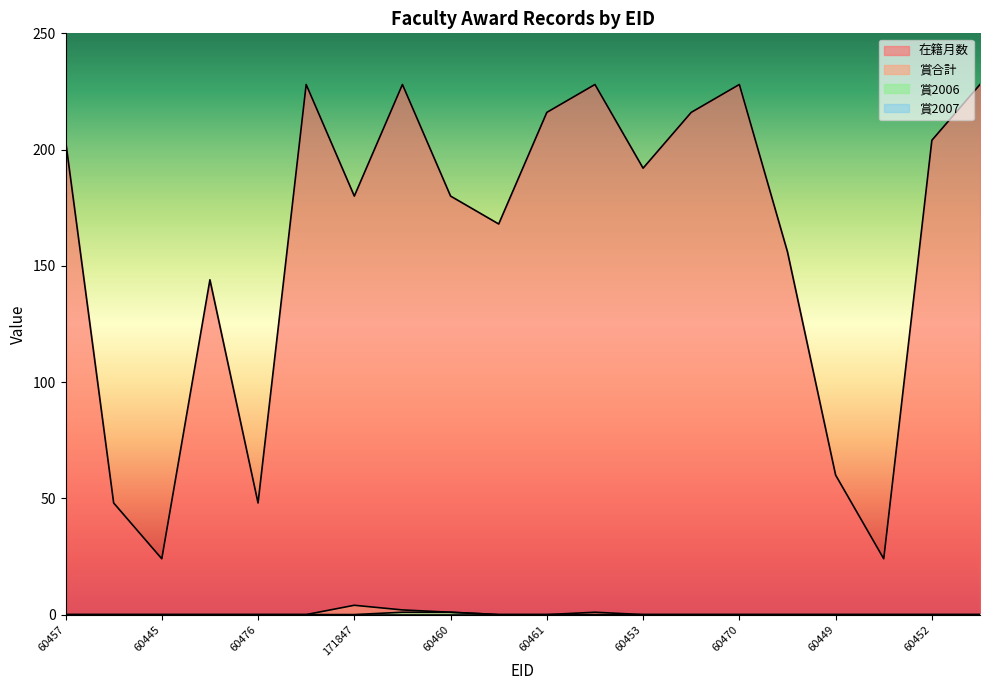

What is the label of the 14th point from the left?

60466